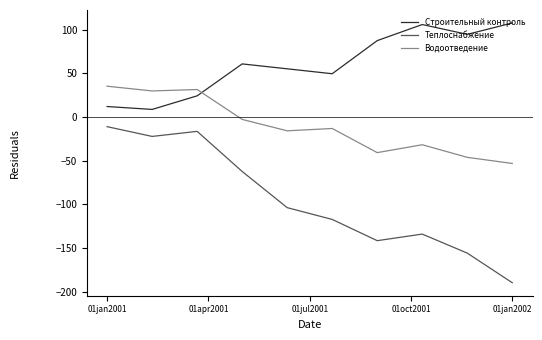

Reading left to right, list all the values displayed in this chart.

Строительный контроль: 11.9	8.6	24.1	60.7	55.1	49.5	87.4	105.8	94.5	107.5
Теплоснабжение: -11.1	-22.3	-16.5	-62.4	-103.8	-117.3	-141.6	-134.1	-155.9	-189.8
Водоотведение: 35.2	29.8	31.4	-2.8	-15.9	-13.2	-40.8	-31.8	-46.2	-53.2